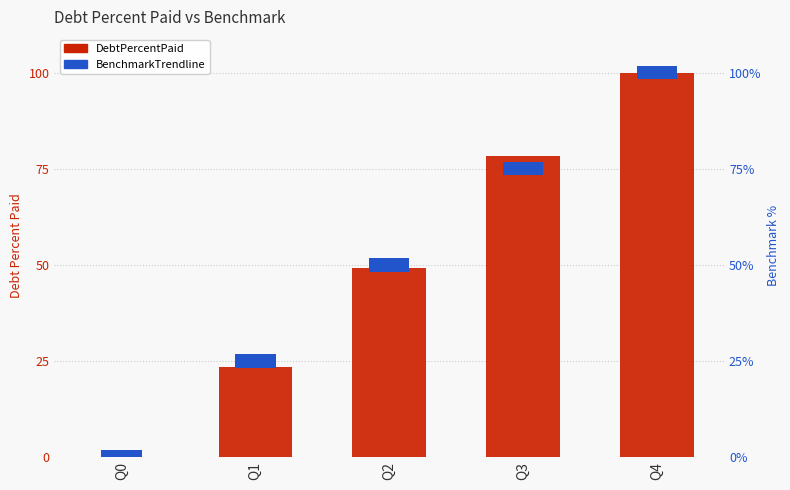

What is the maximum value shown in the chart?

100.0